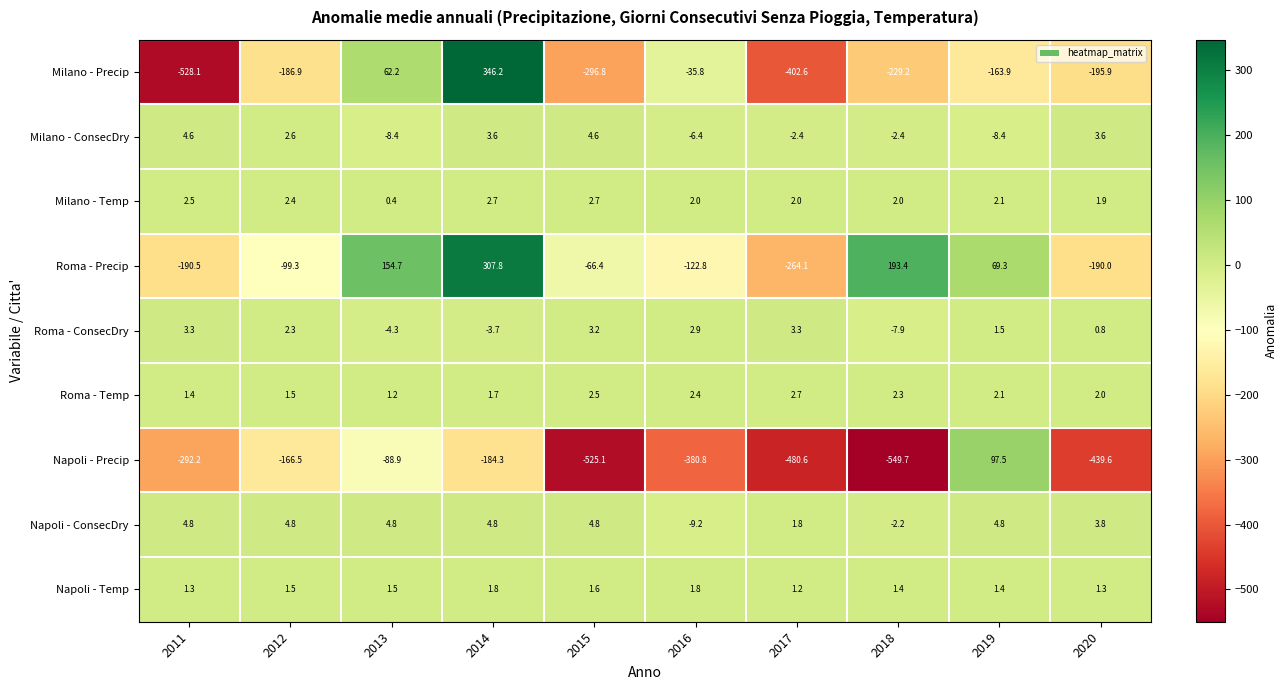

Which series has the largest total across all categories?

Napoli - ConsecDry